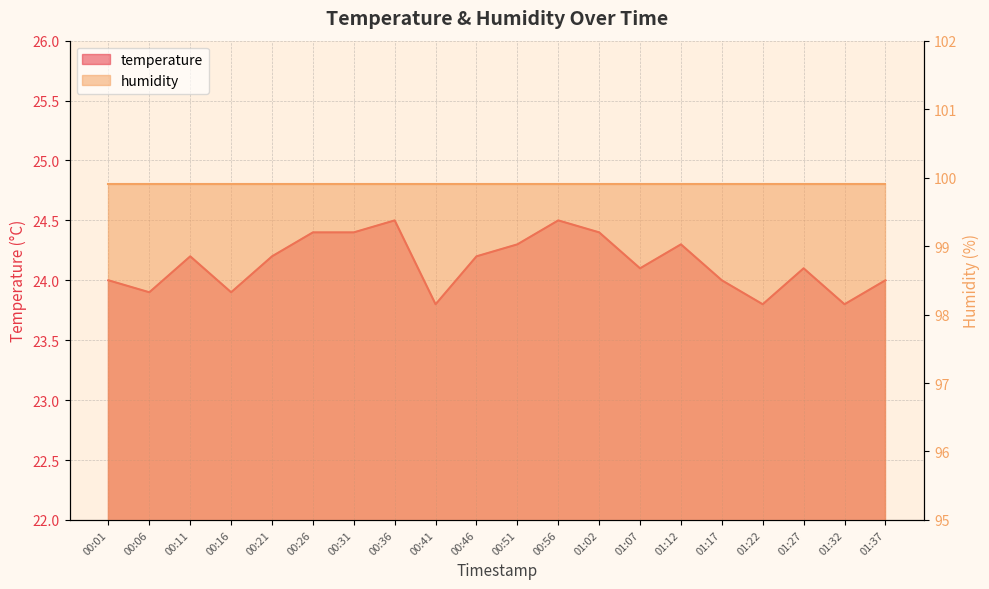

Which label corresponds to the largest value in the chart?

00:36